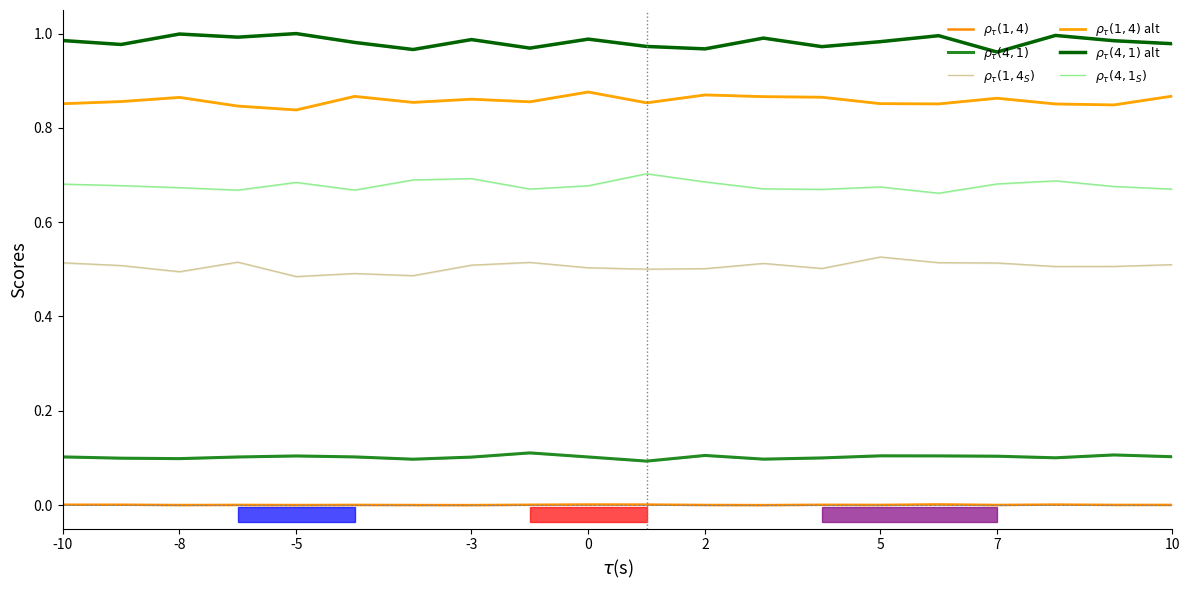

Reading right to left, list all the values displayed in this chart.

$\rho_\tau(1,4)$: 0.0	0.0	0.0	0.0	0.0	0.0	0.0	0.0	0.0	0.0	0.0	0.0	0.0	0.0	0.0	0.0	0.0	0.0	0.0	0.0
$\rho_\tau(4,1)$: 0.1	0.1	0.1	0.1	0.1	0.1	0.1	0.1	0.1	0.1	0.1	0.1	0.1	0.1	0.1	0.1	0.1	0.1	0.1	0.1
$\rho_\tau(1,4_S)$: 0.5	0.5	0.5	0.5	0.5	0.5	0.5	0.5	0.5	0.5	0.5	0.5	0.5	0.5	0.5	0.5	0.5	0.5	0.5	0.5
$\rho_\tau(1,4)$ alt: 0.9	0.8	0.9	0.9	0.9	0.9	0.9	0.9	0.9	0.9	0.9	0.9	0.9	0.9	0.9	0.8	0.8	0.9	0.9	0.9
$\rho_\tau(4,1)$ alt: 1.0	1.0	1.0	1.0	1.0	1.0	1.0	1.0	1.0	1.0	1.0	1.0	1.0	1.0	1.0	1.0	1.0	1.0	1.0	1.0
$\rho_\tau(4,1_S)$: 0.7	0.7	0.7	0.7	0.7	0.7	0.7	0.7	0.7	0.7	0.7	0.7	0.7	0.7	0.7	0.7	0.7	0.7	0.7	0.7